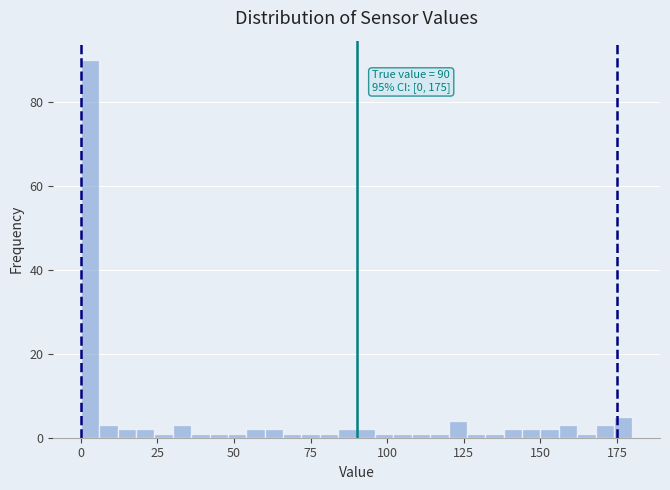

Around what value on the x-axis is the tallest bar? Give the approximate position of its centre, as read against the axis.

5